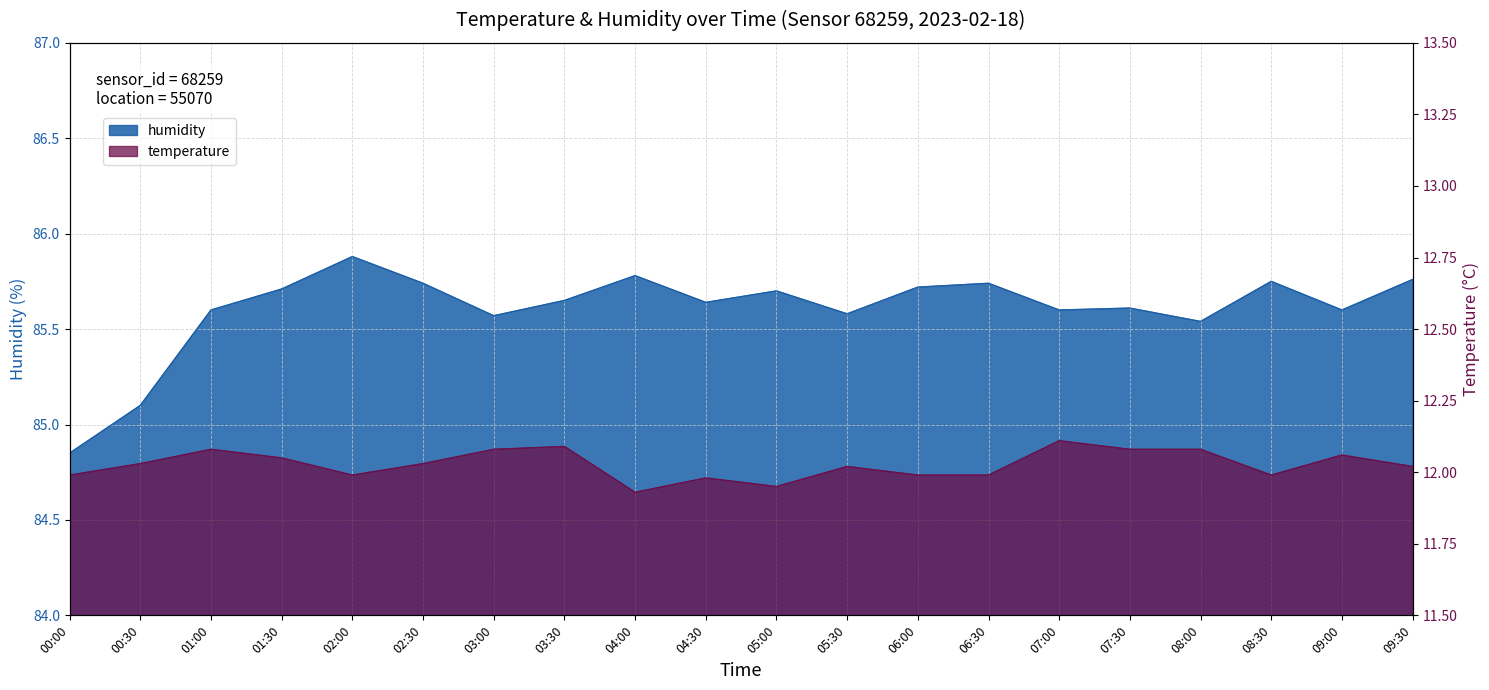

What is the difference between the temperature values at 07:00 and 04:30?

0.1